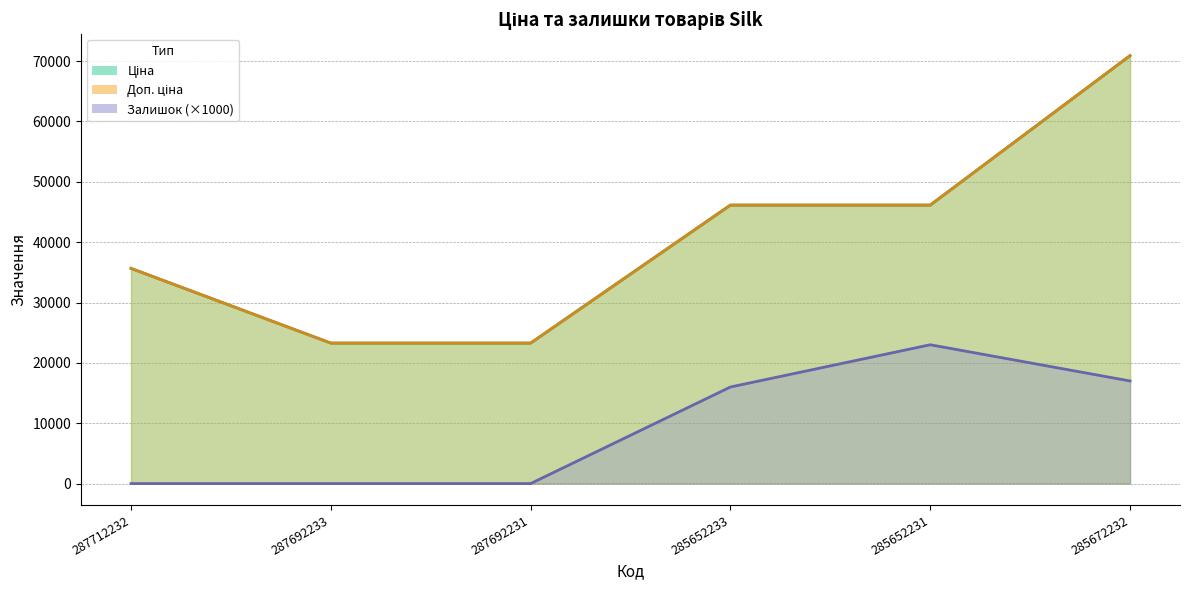

Reading right to left, list all the values displayed in this chart.

Ціна: 70906.0	46143.9	46143.9	23278.2	23278.2	35659.4
Доп. ціна: 70906.0	46143.9	46143.9	23278.2	23278.2	35659.4
Залишок: 17000.0	23000.0	16000.0	0.0	0.0	0.0